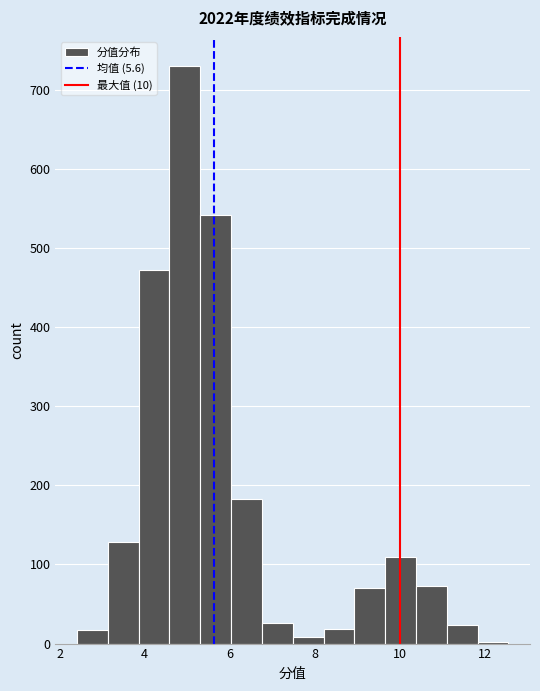

Around what value on the x-axis is the tallest bar? Give the approximate position of its centre, as read against the axis.

5.0